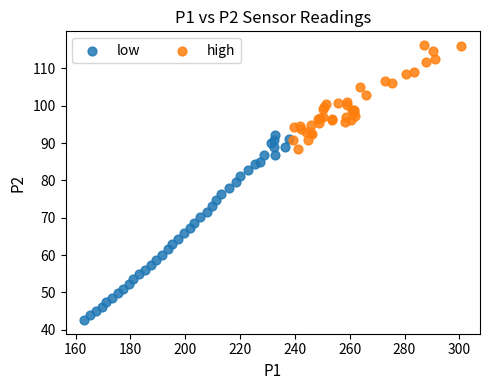

Which series has the largest Y range (max minus min)?

low